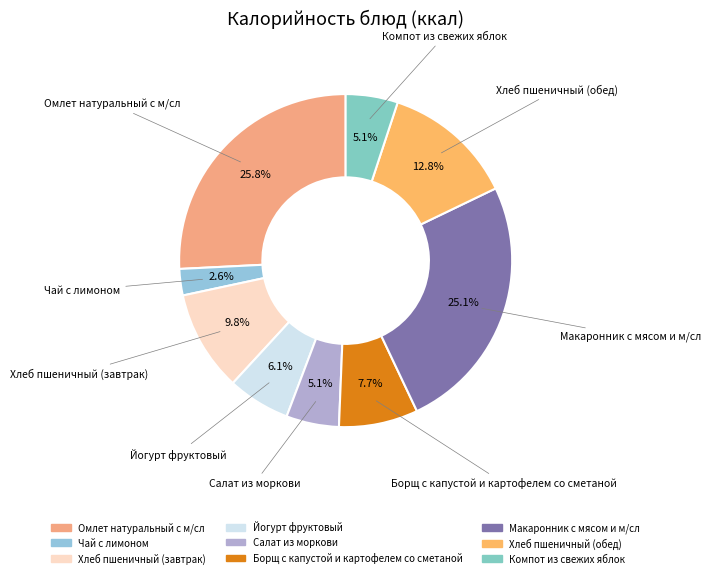

To the nearest percent, what portion does Борщ с капустой и картофелем со сметаной represent?

8%